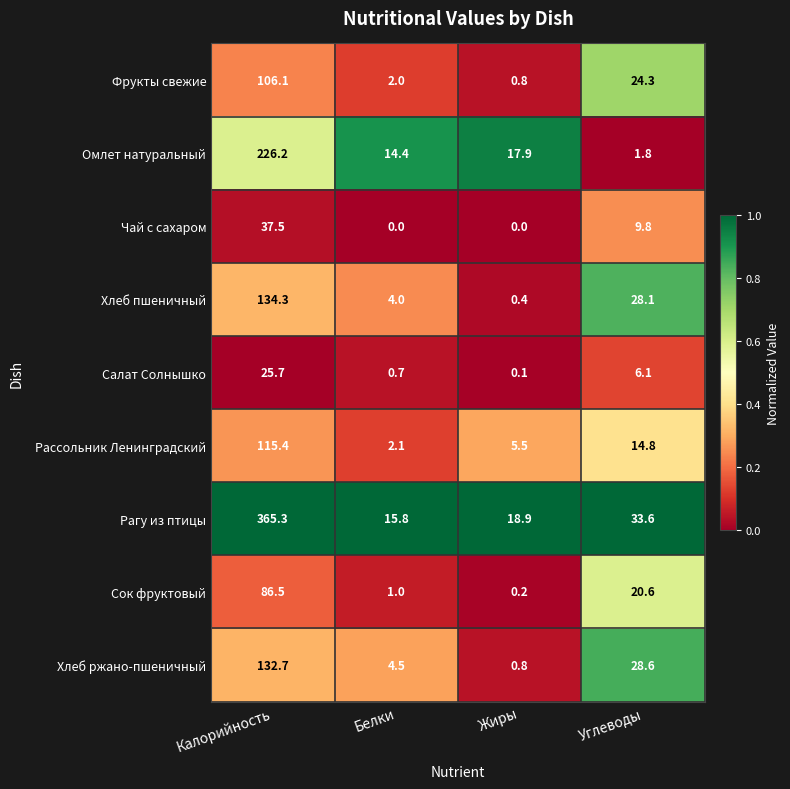

Which label corresponds to the largest value in the chart?

Калорийность